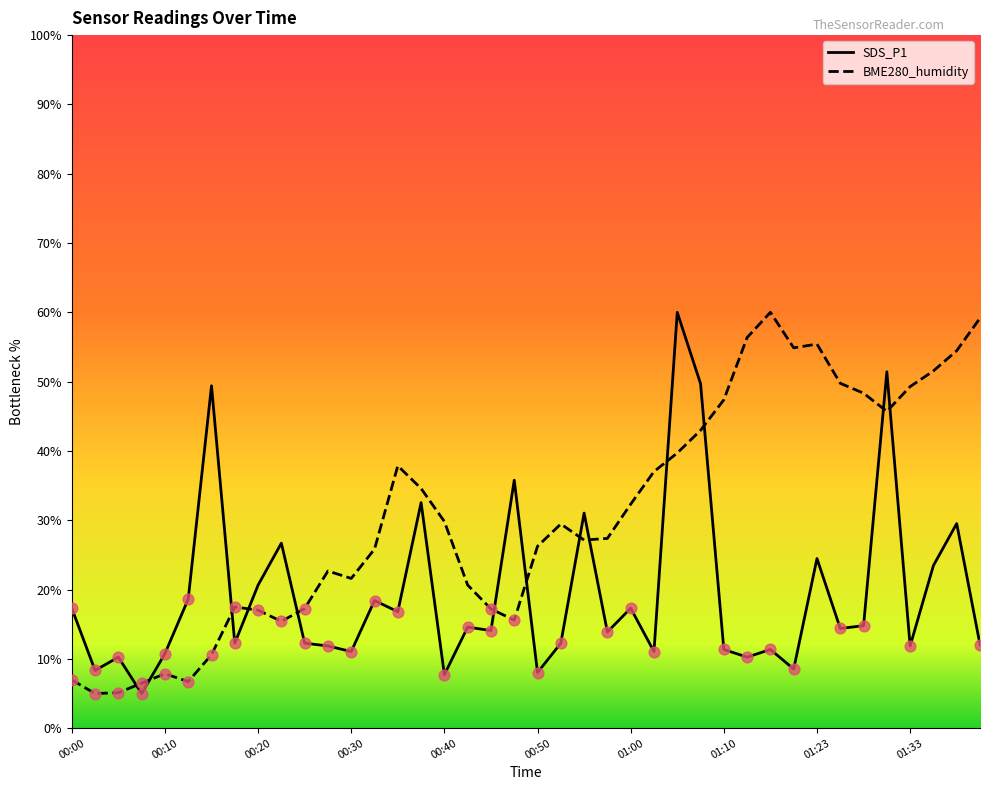

What is the greatest value displayed?

60.0